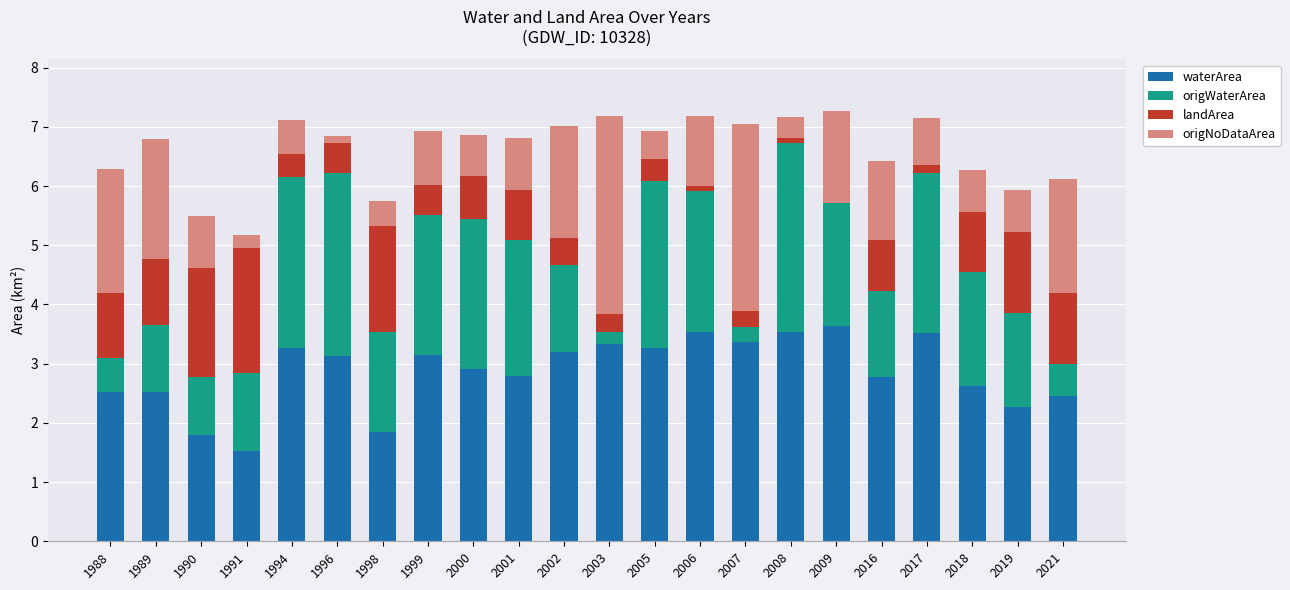

How many distinct data groups are displayed?

4